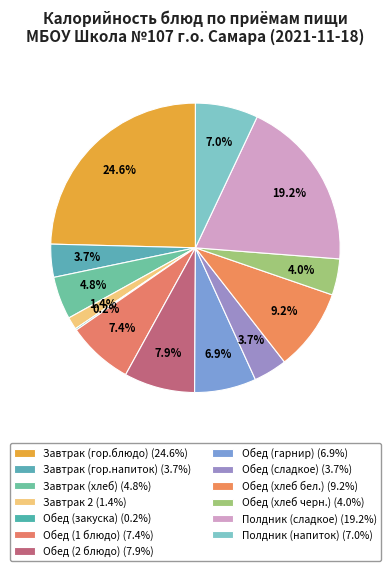

Between Полдник (сладкое) and Завтрак (хлеб), which is larger?

Полдник (сладкое)